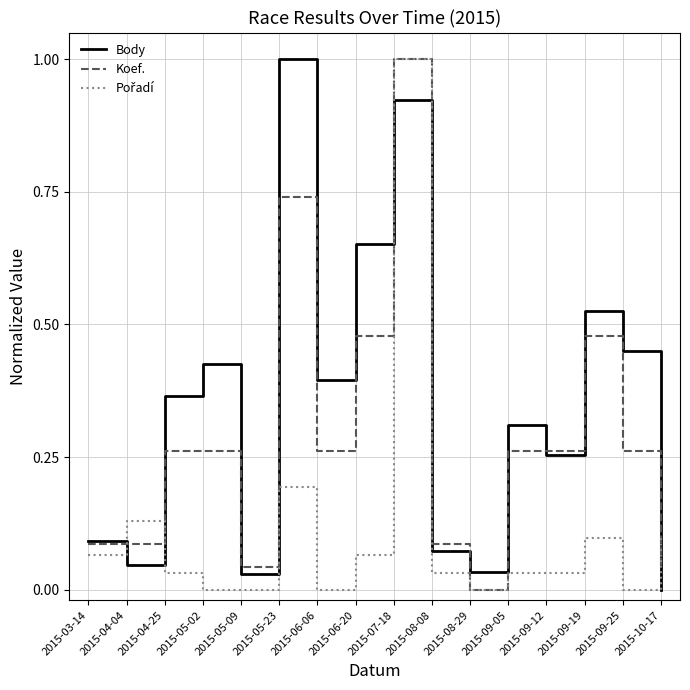

Which series has the largest total across all categories?

Body